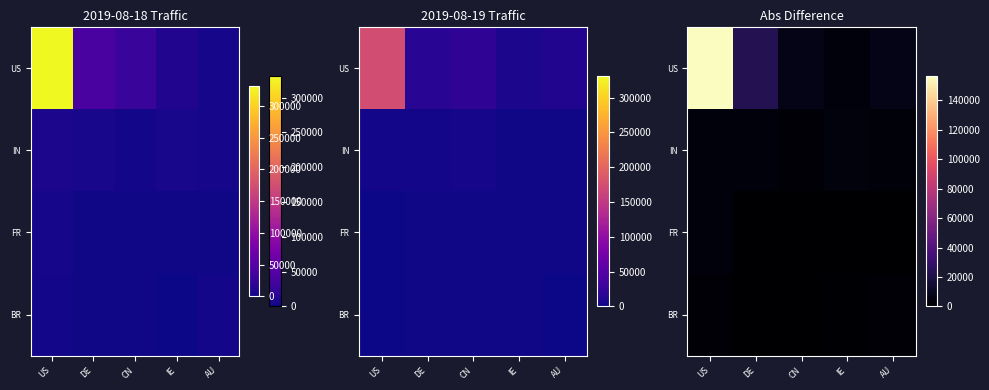

At which label does IN reach its minimum?

CN